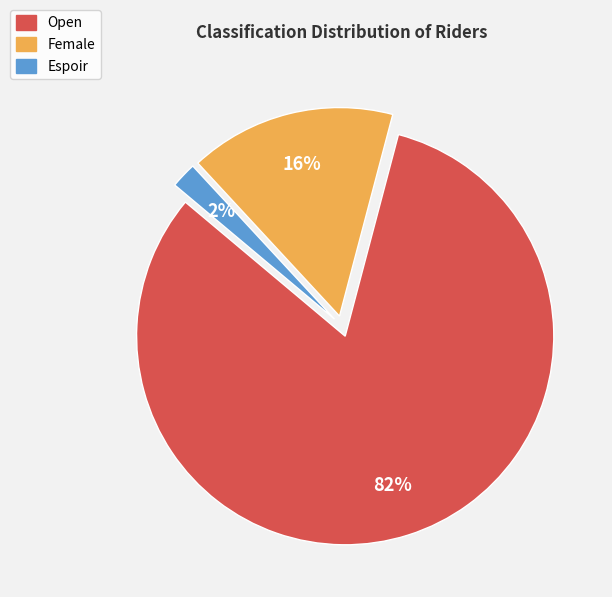

Is there a majority slice in this chart?

Yes